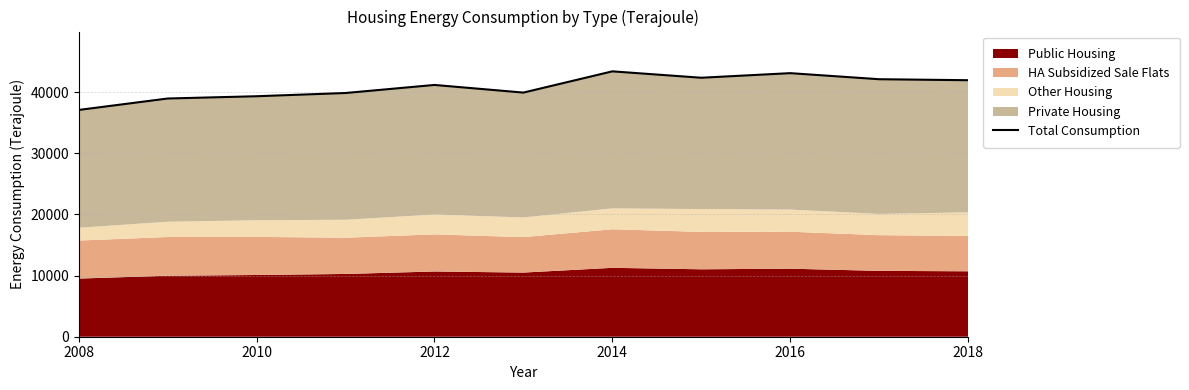

What is the change in value from 2010 to 2018?

+969